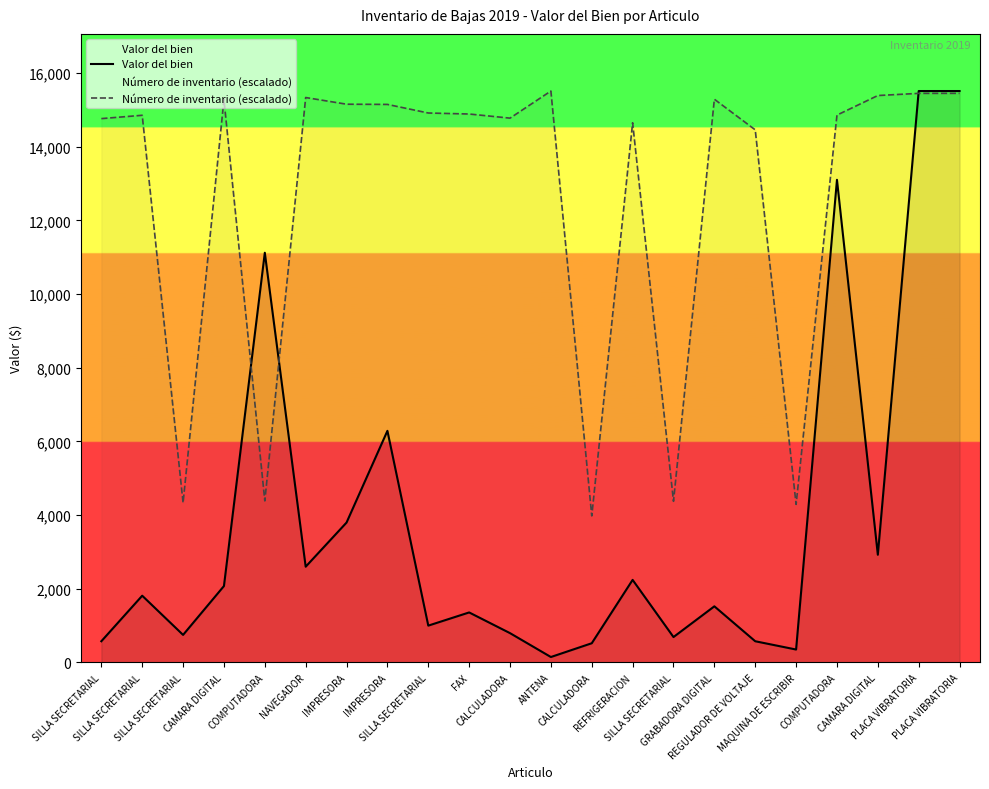

How many data points in Valor del bien are less than 1811?

11